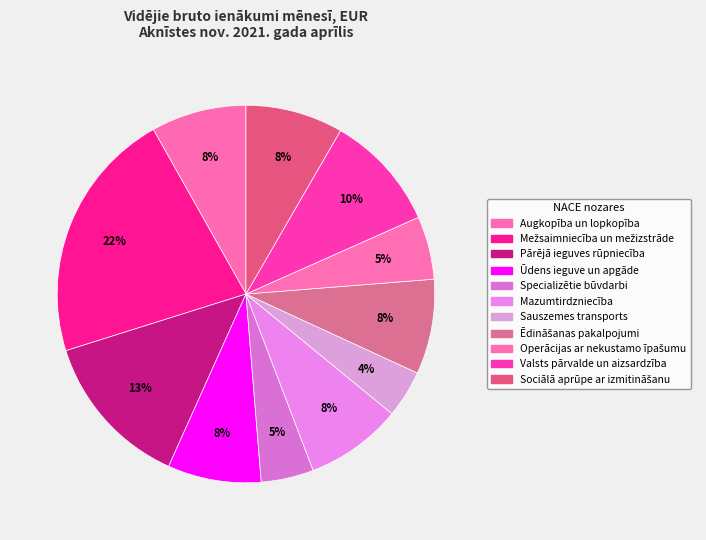

The Mazumtirdzniecība slice represents 1% of the pie. True or false?

False